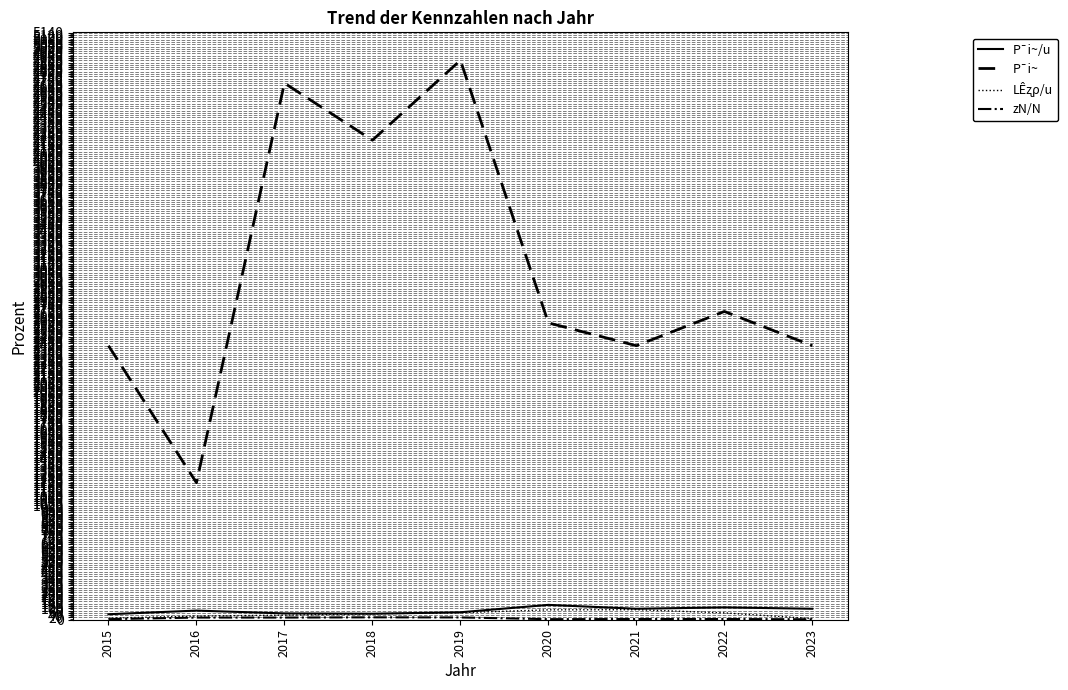

What is the minimum value for P¯i~?

1200.0